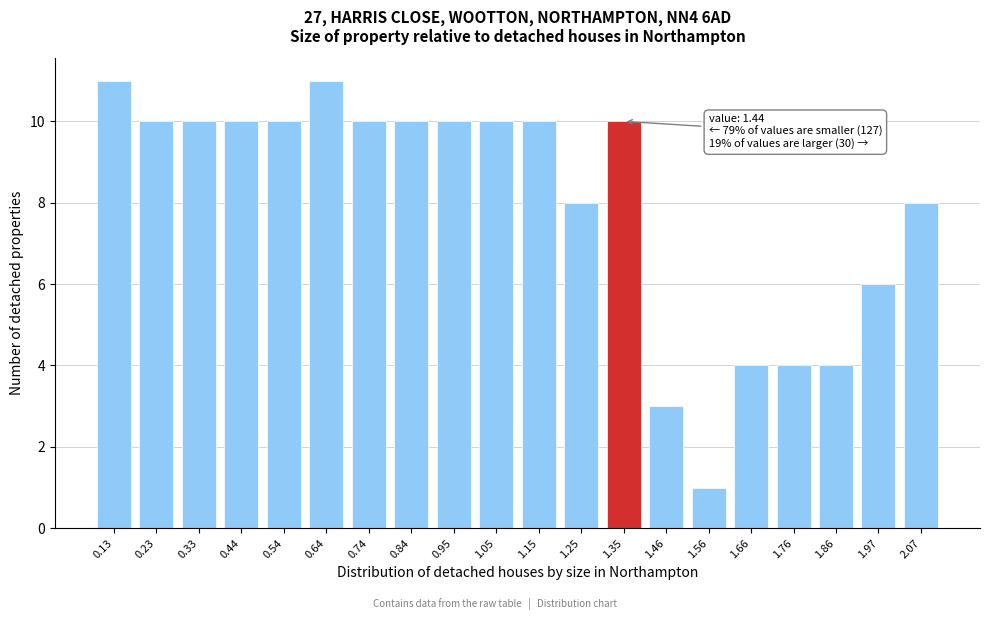

Reading left to right, what are all the values shown in this chart?

0.13=11	0.23=10	0.33=10	0.44=10	0.54=10	0.64=11	0.74=10	0.84=10	0.95=10	1.05=10	1.15=10	1.25=8	1.35=10	1.46=3	1.56=1	1.66=4	1.76=4	1.86=4	1.97=6	2.07=8